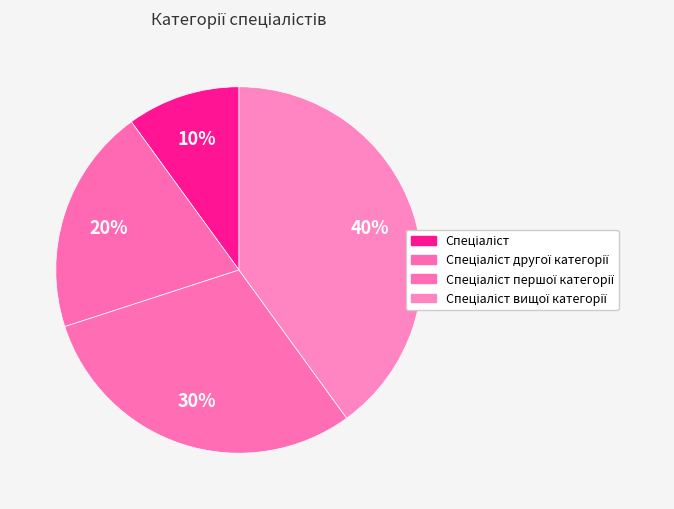

To the nearest percent, what portion does Спеціаліст вищої категорії represent?

40%